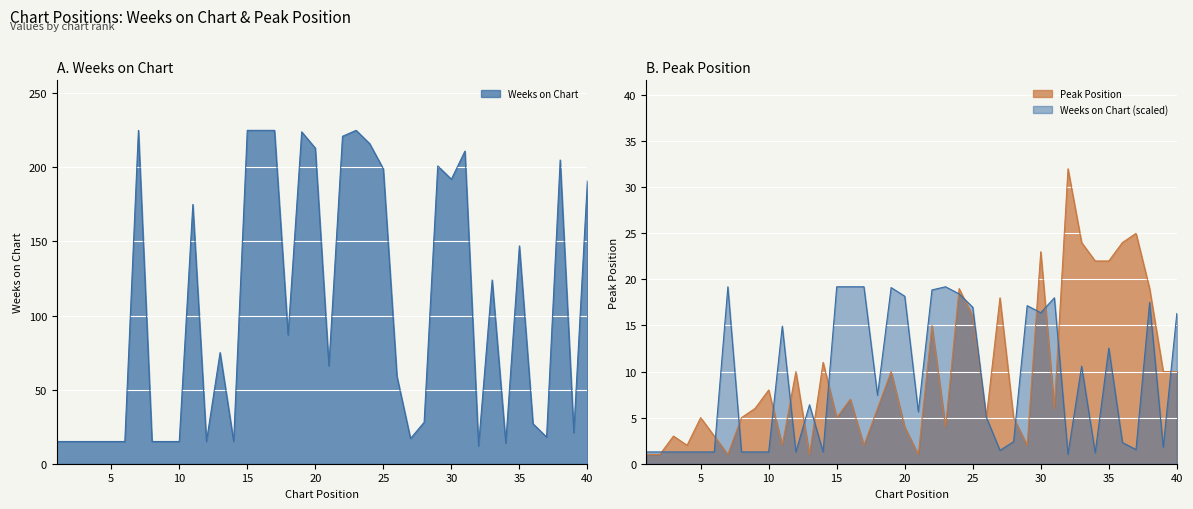

Reading left to right, transcribe all the data shown in this chart.

Weeks on Chart: 15	15	15	15	15	15	225	15	15	15	175	15	75	15	225	225	225	87	224	213	66	221	225	216	199	59	17	28	201	192	211	12	124	14	147	27	18	205	21	191
Peak Position: 1	1	3	2	5	3	1	5	6	8	2	10	1	11	5	7	2	6	10	4	1	15	4	19	16	5	18	5	2	23	6	32	24	22	22	24	25	19	10	10